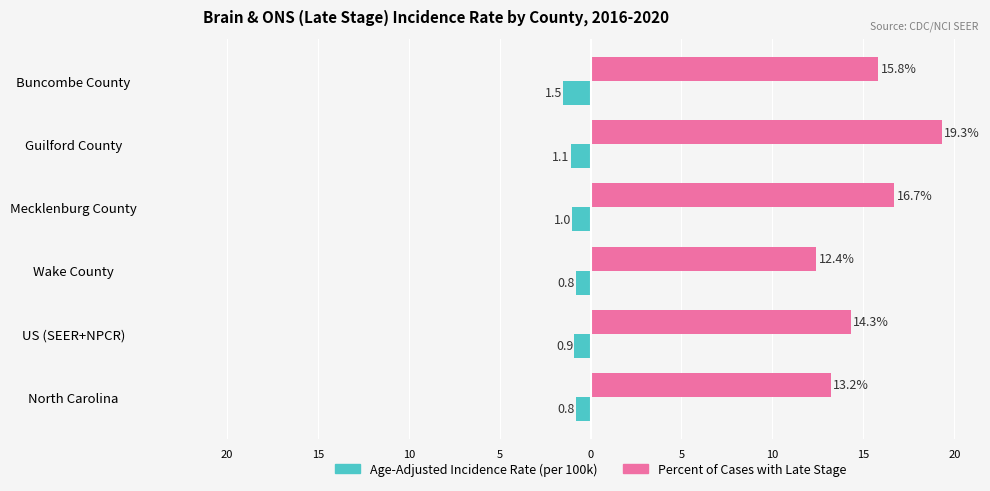

Count the number of categories in the chart.

6